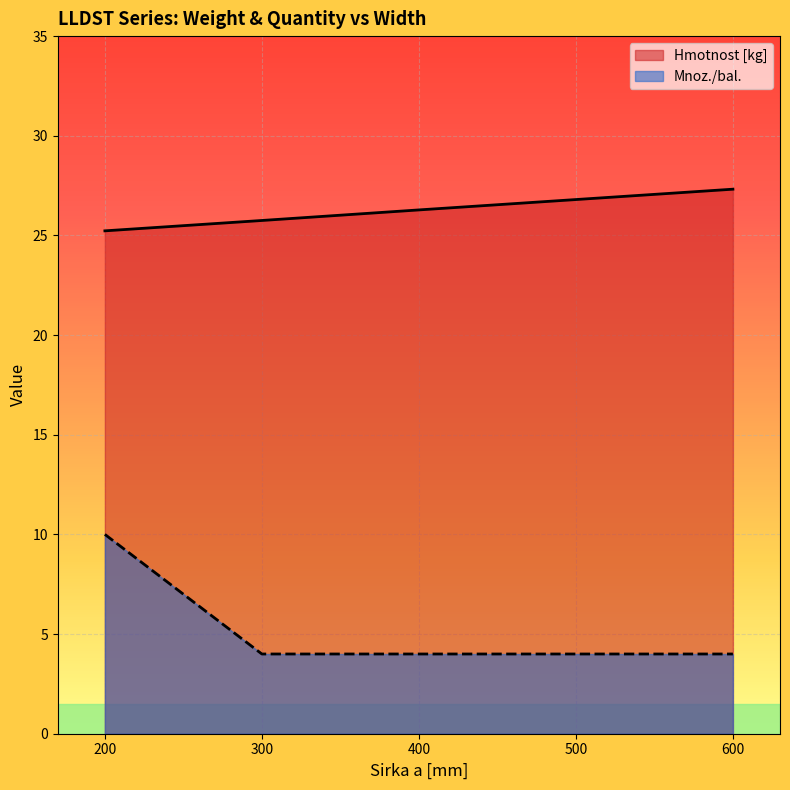

List the series in order of their overall mean, highest first.

Hmotnost [kg], Mnoz./bal.